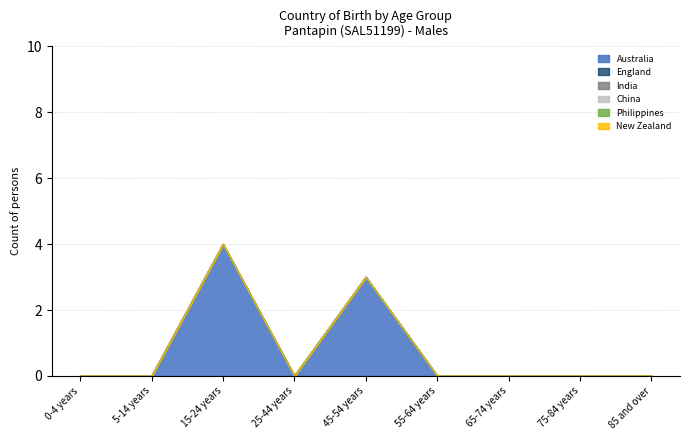

At which label is New Zealand closest to 0?

0-4 years